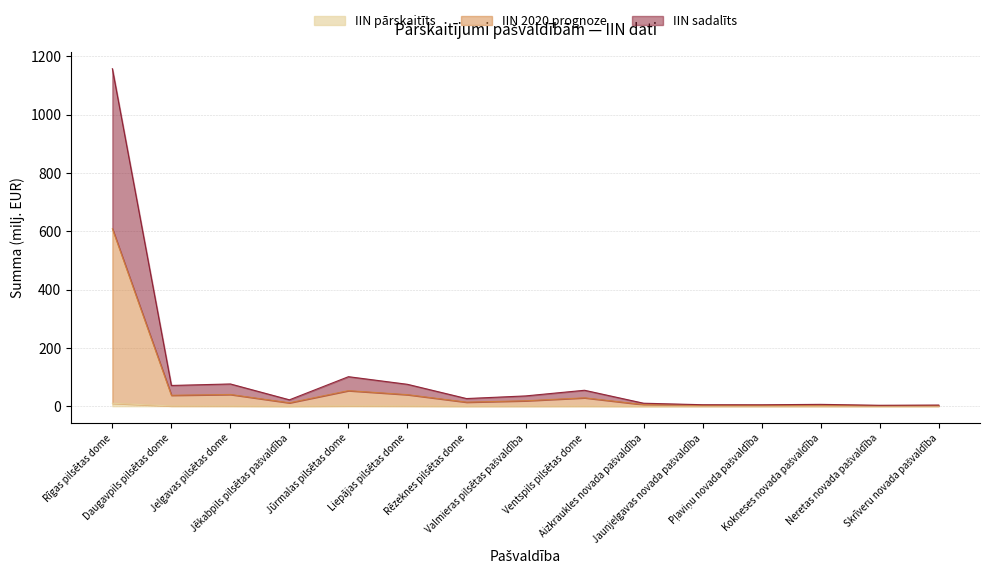

Which series has the widest spread of values?

IIN 2020 prognoze